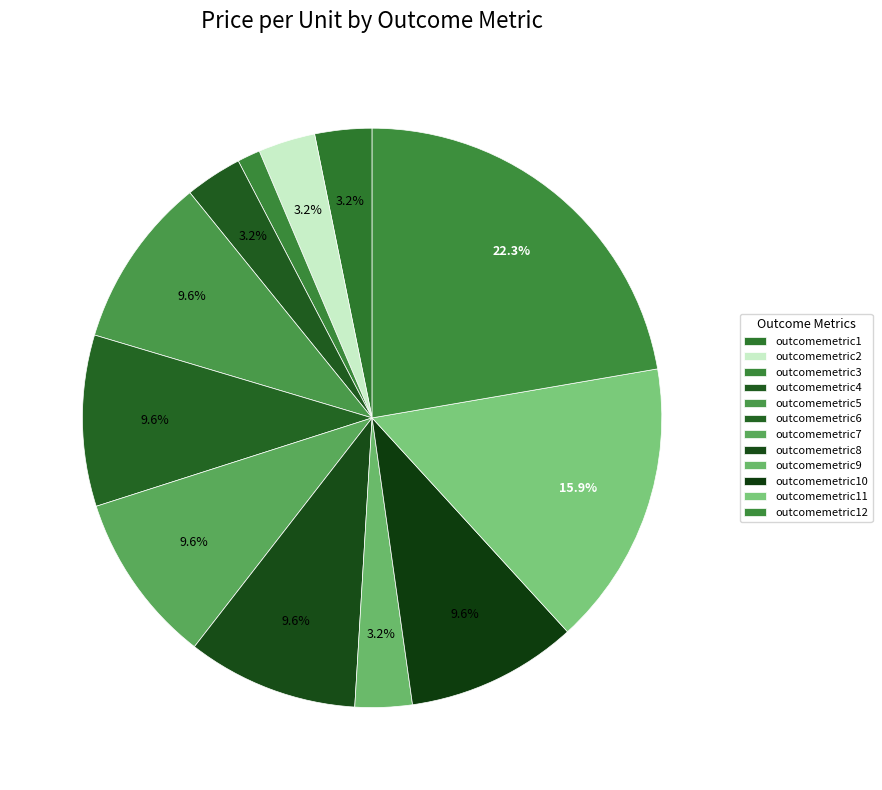

What is the total percentage of outcomemetric6 and outcomemetric7?

19.1%